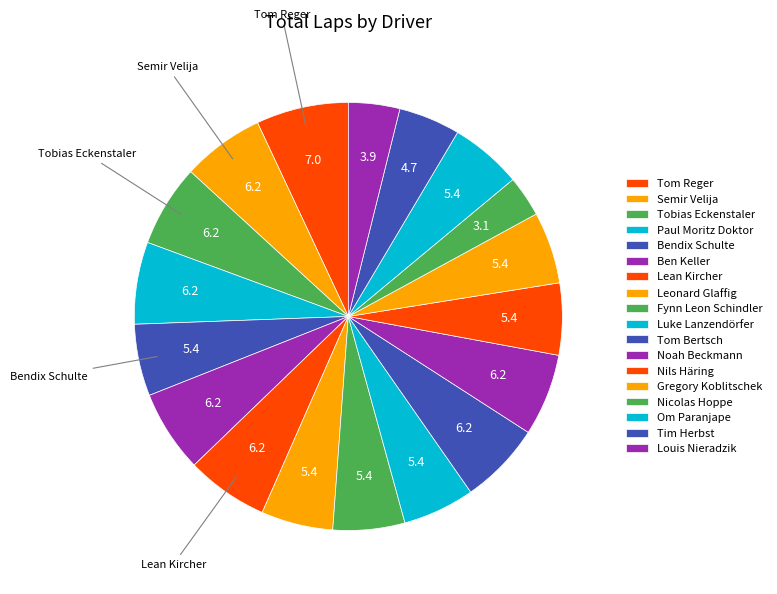

What percentage is NOT represented by Nicolas Hoppe?

96.9%